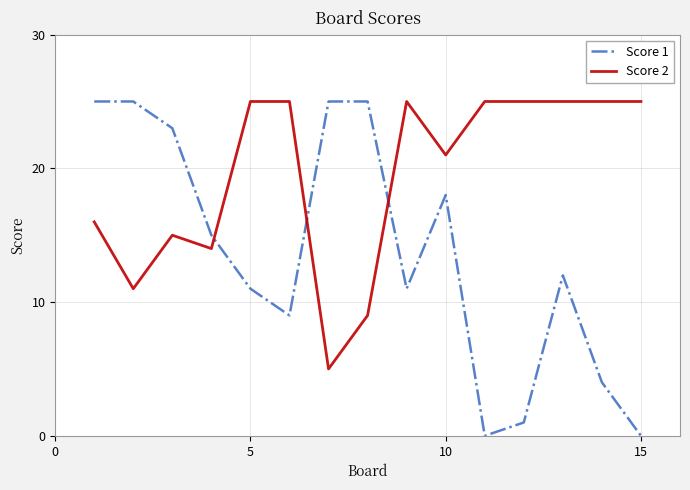

What is the highest value of the Score 1 series?

25